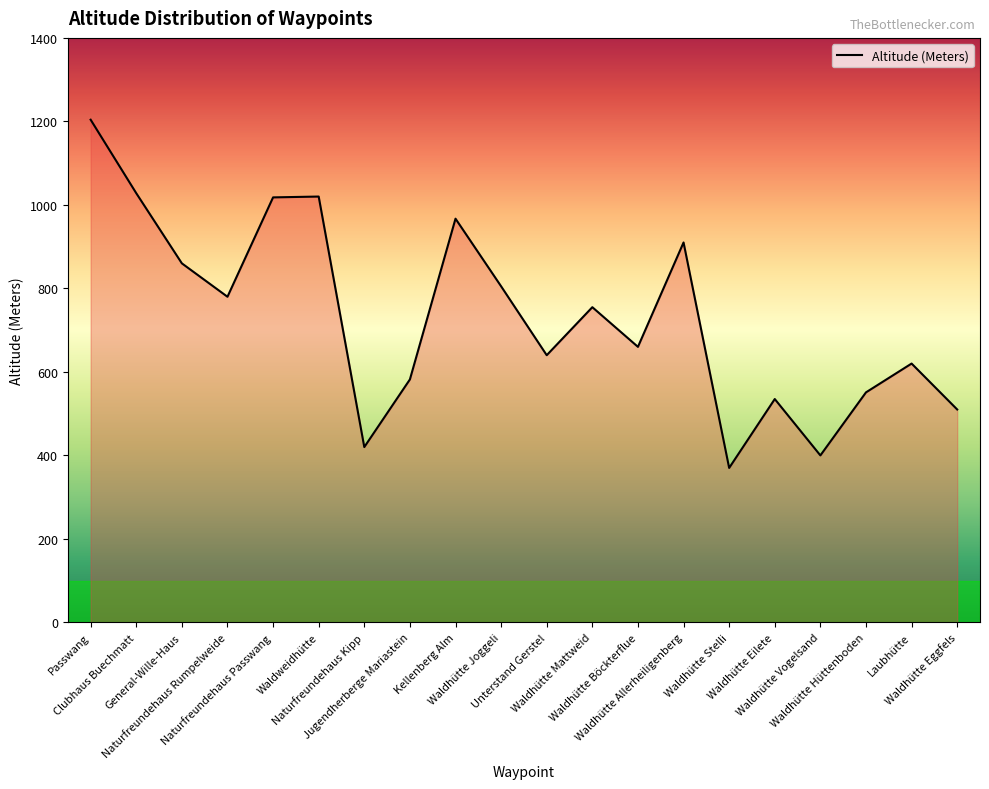

What is the difference between the maximum and minimum values?

834